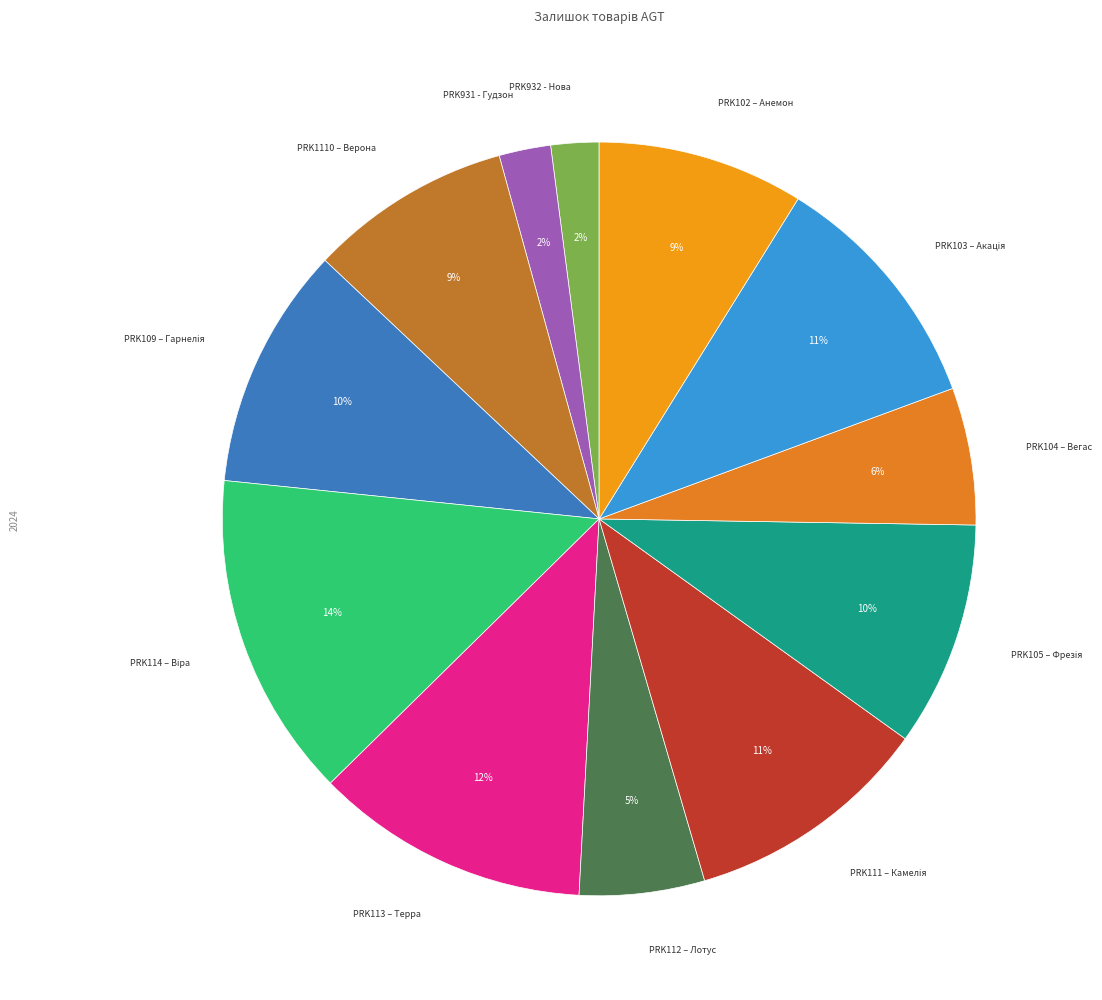

To the nearest percent, what is the difference between the largest and smallest slice percentages?

12%